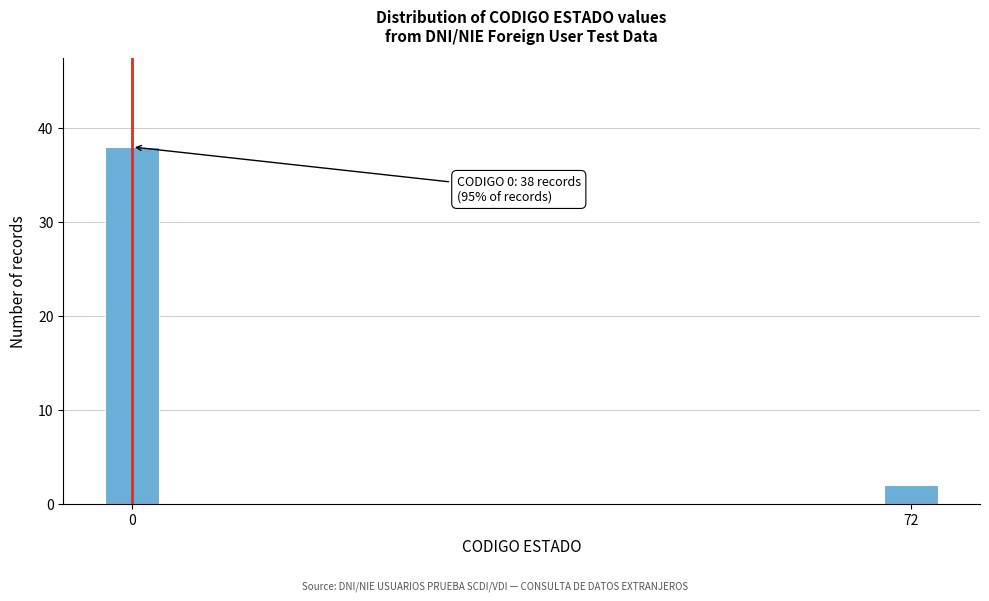

Reading right to left, extract all data points from this chart.

72=2	0=38